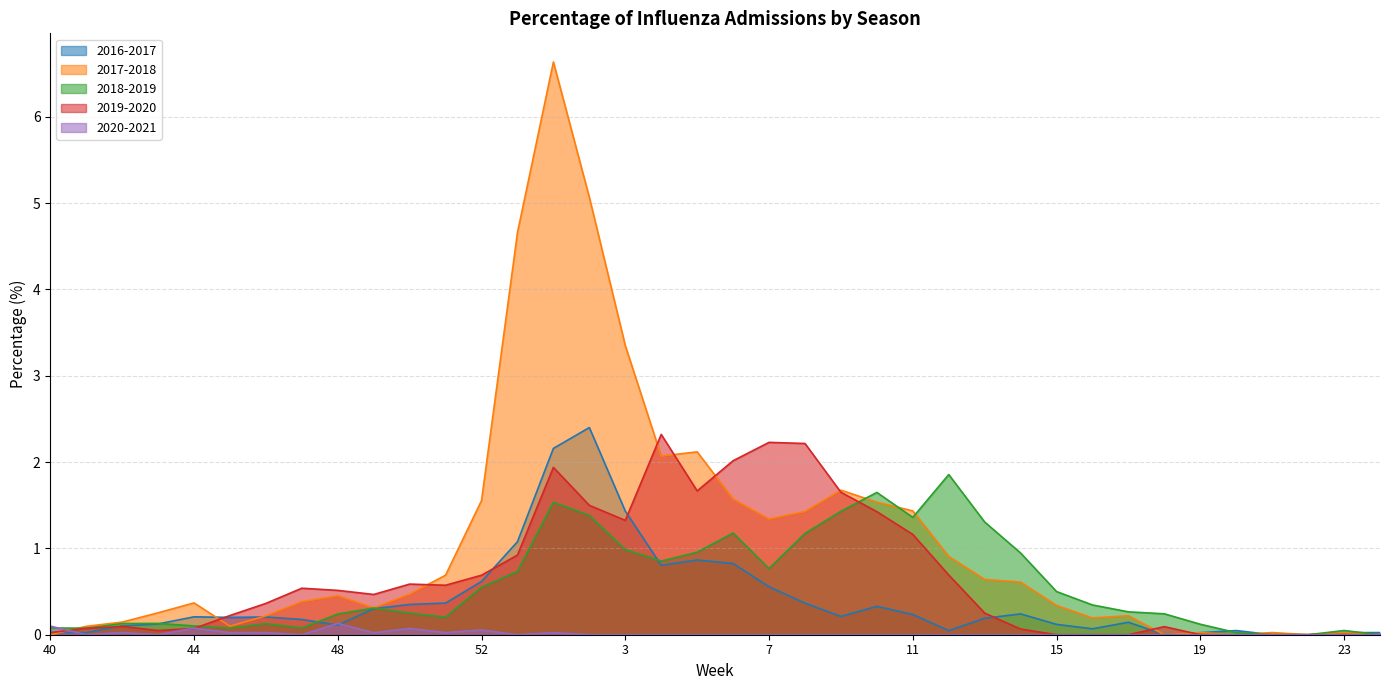

At which category does 2016-2017 reach its first local peak?

44